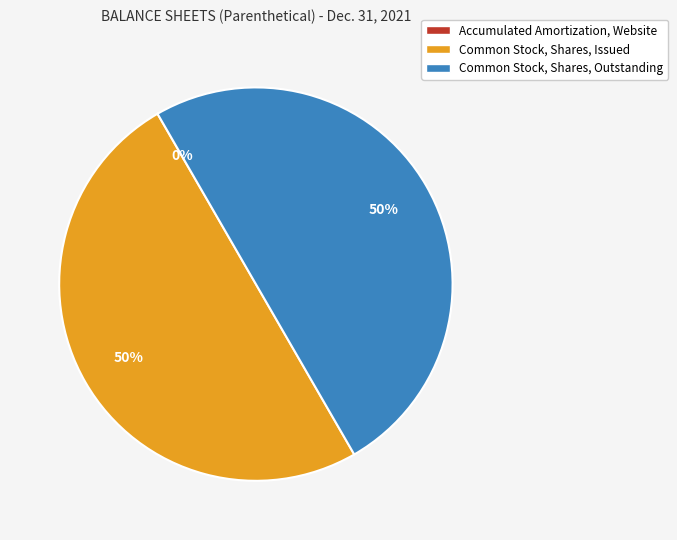

Is it true that Common Stock, Shares, Outstanding is 50% of the pie?

True